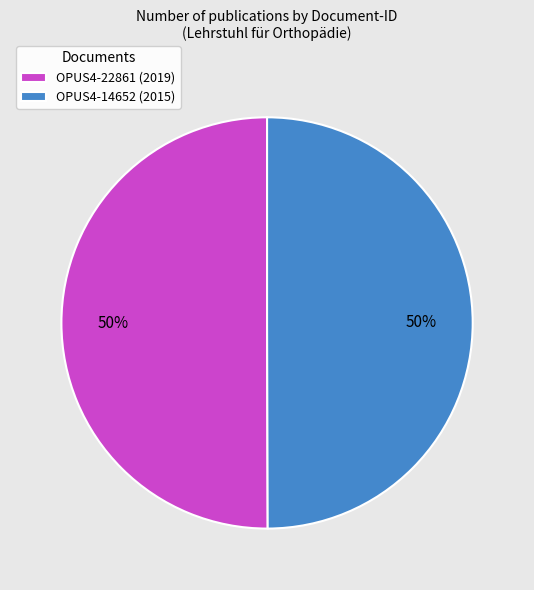

Is it true that OPUS4-14652 (2015) is 50% of the pie?

True